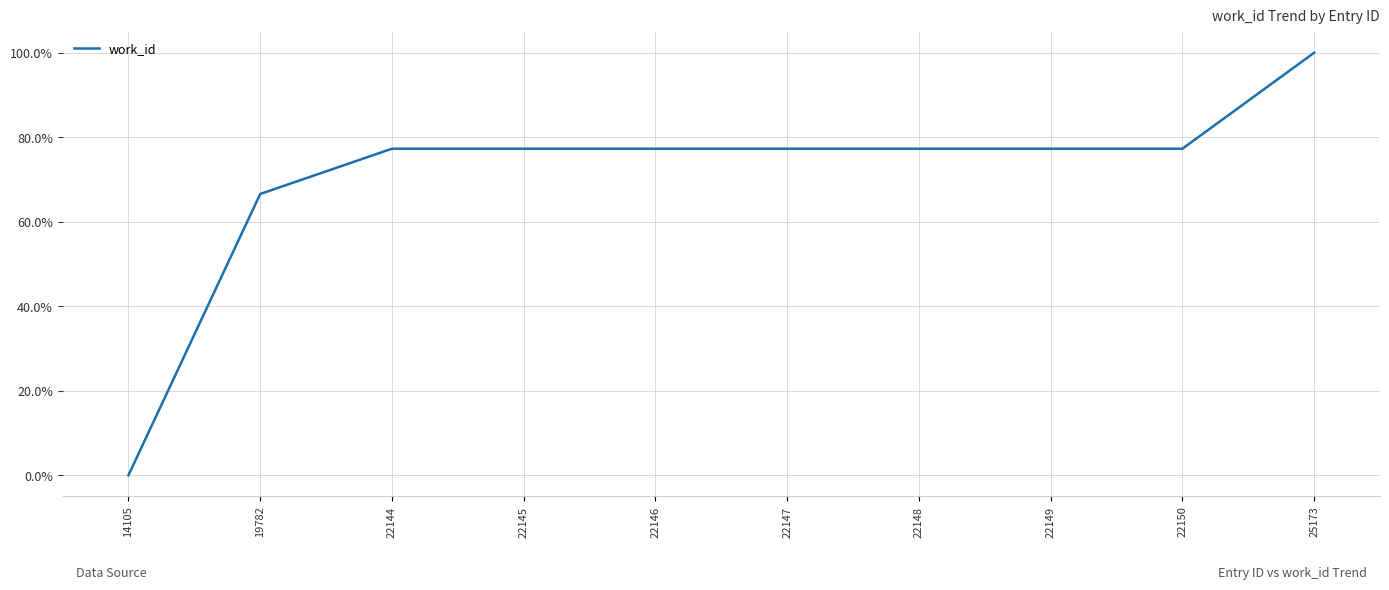

What is the approximate value at 22145?

77.3